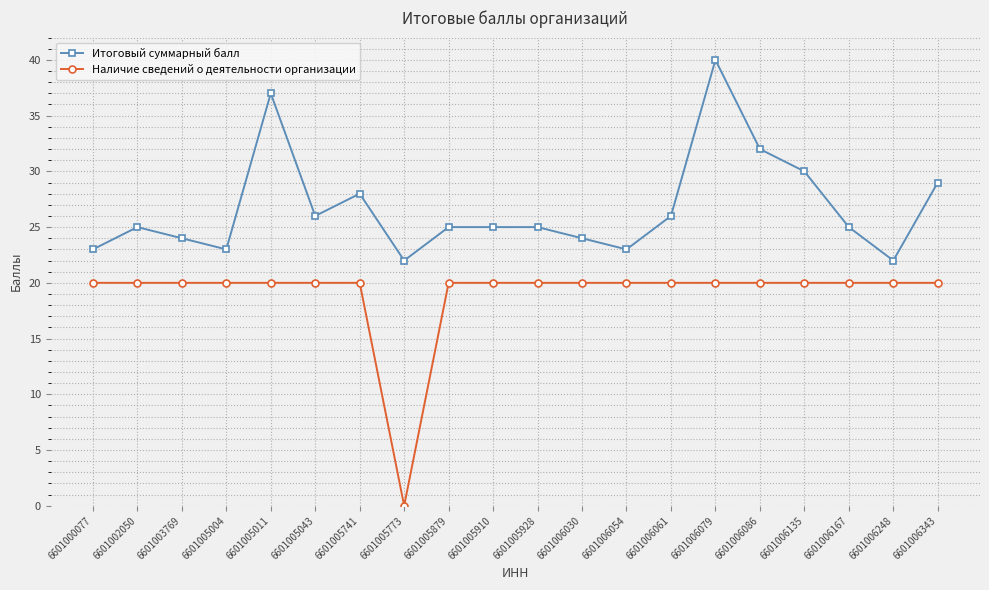

At how many categories does at least one series exceed 19?

20